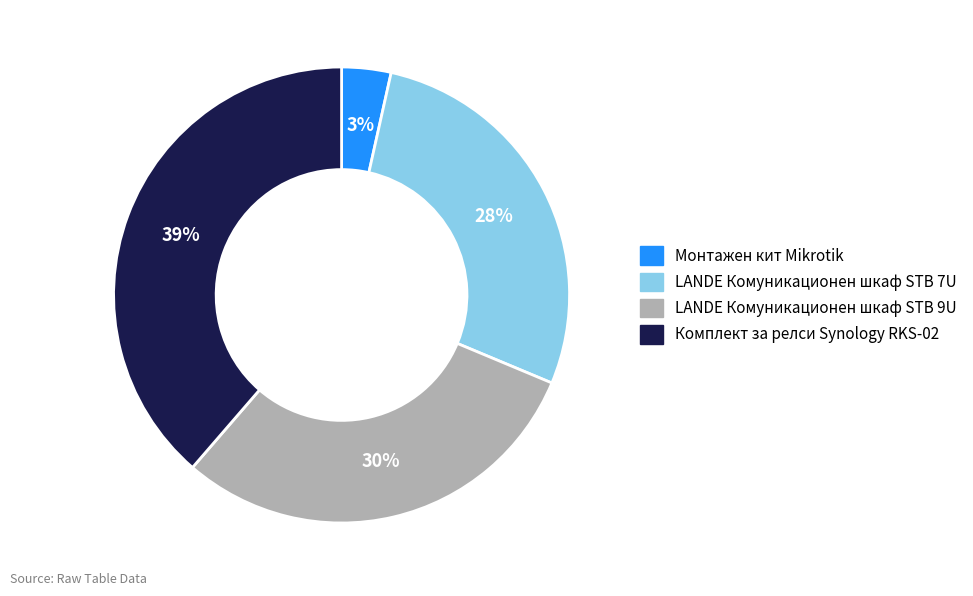

Is it true that Комплект за релси Synology RKS-02 is 45% of the pie?

False